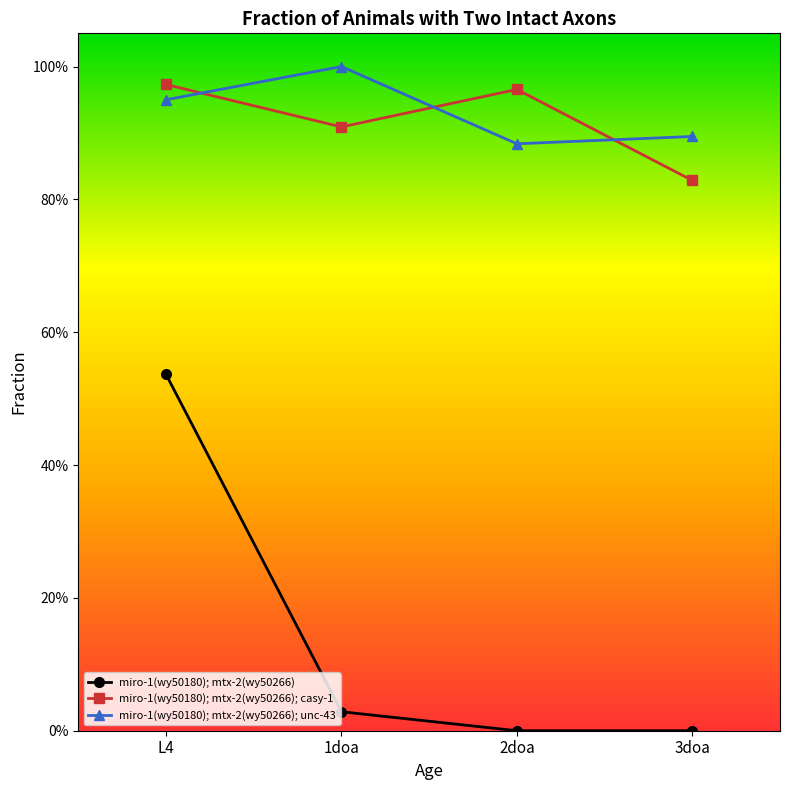

Reading right to left, transcribe all the data shown in this chart.

miro-1(wy50180); mtx-2(wy50266): 0.0	0.0	0.0	0.5
miro-1(wy50180); mtx-2(wy50266); casy-1: 0.8	1.0	0.9	1.0
miro-1(wy50180); mtx-2(wy50266); unc-43: 0.9	0.9	1.0	0.9